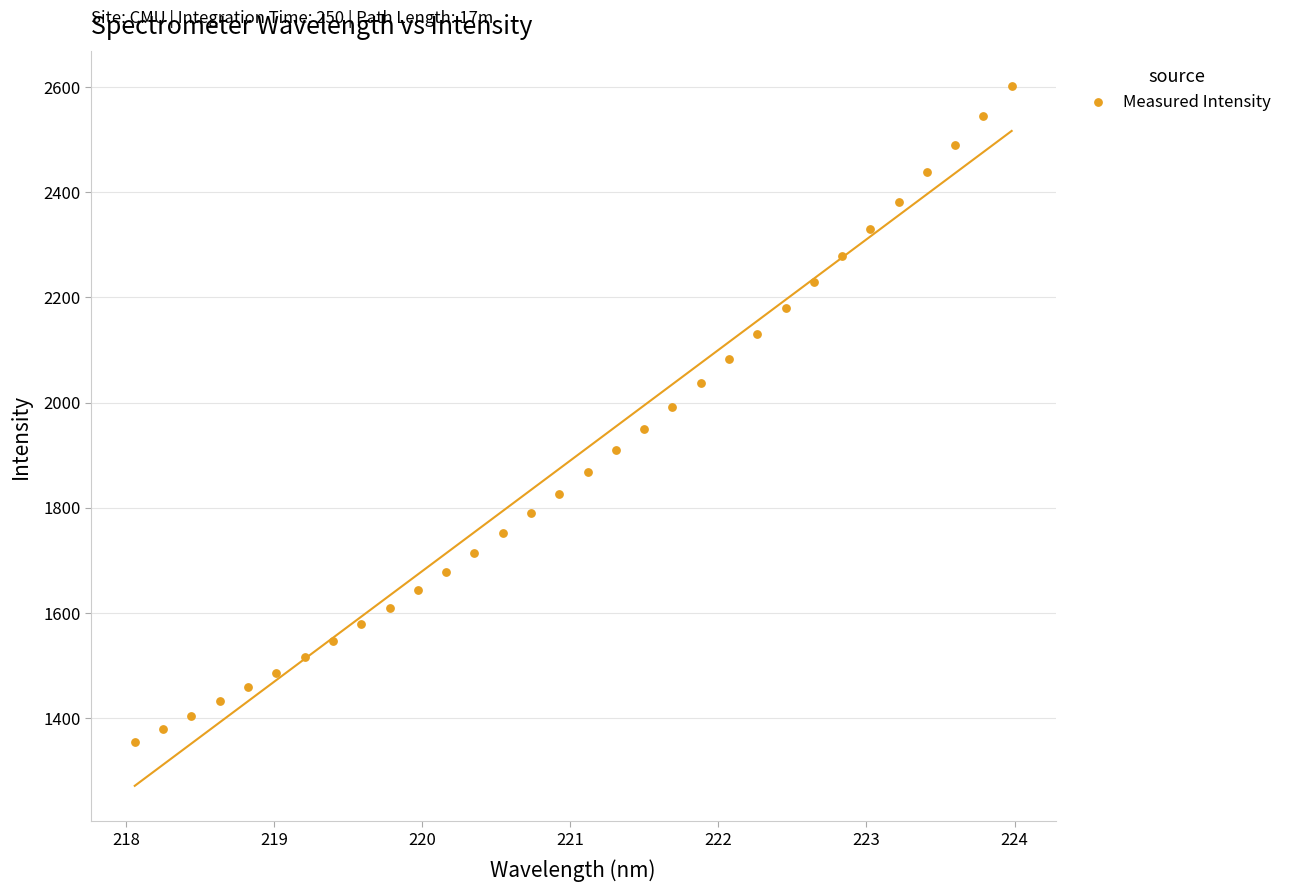

What is the range of X values (max minus min)?

5.9